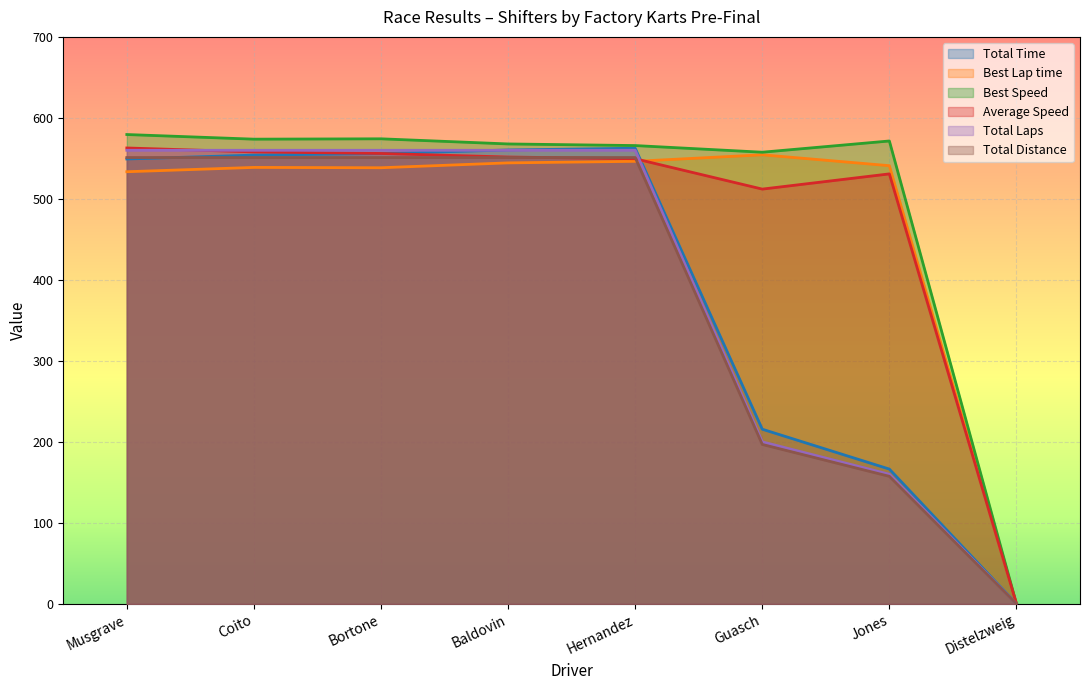

Reading left to right, extract all data points from this chart.

Total Time: Musgrave=549.3	Coito=554.0	Bortone=556.0	Baldovin=560.4	Hernandez=562.6	Guasch=215.6	Jones=166.4	Distelzweig=0.0
Best Lap time: Musgrave=533.5	Coito=538.8	Bortone=538.4	Baldovin=544.5	Hernandez=546.4	Guasch=554.4	Jones=541.0	Distelzweig=0.0
Best Speed: Musgrave=579.5	Coito=573.7	Bortone=574.2	Baldovin=567.8	Hernandez=565.8	Guasch=557.6	Jones=571.5	Distelzweig=0.0
Average Speed: Musgrave=562.9	Coito=558.0	Bortone=556.1	Baldovin=551.7	Hernandez=549.5	Guasch=512.1	Jones=530.9	Distelzweig=0.0
Total Laps: Musgrave=551.0	Coito=551.0	Bortone=551.0	Baldovin=551.0	Hernandez=551.0	Guasch=196.8	Jones=157.4	Distelzweig=0.0
Total Distance: Musgrave=560.0	Coito=560.0	Bortone=560.0	Baldovin=560.0	Hernandez=560.0	Guasch=200.0	Jones=160.0	Distelzweig=0.0